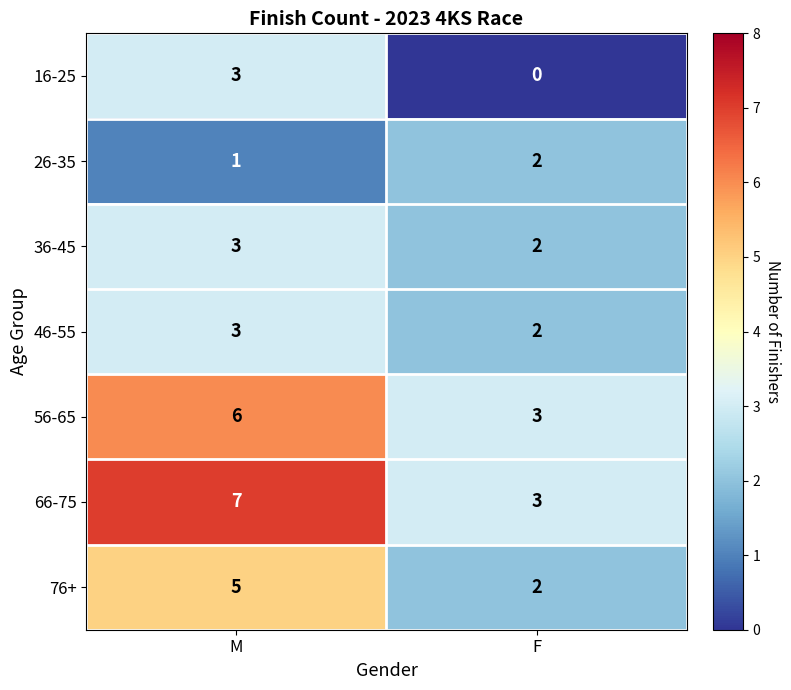

What is the difference between the highest and lowest values at F?

3